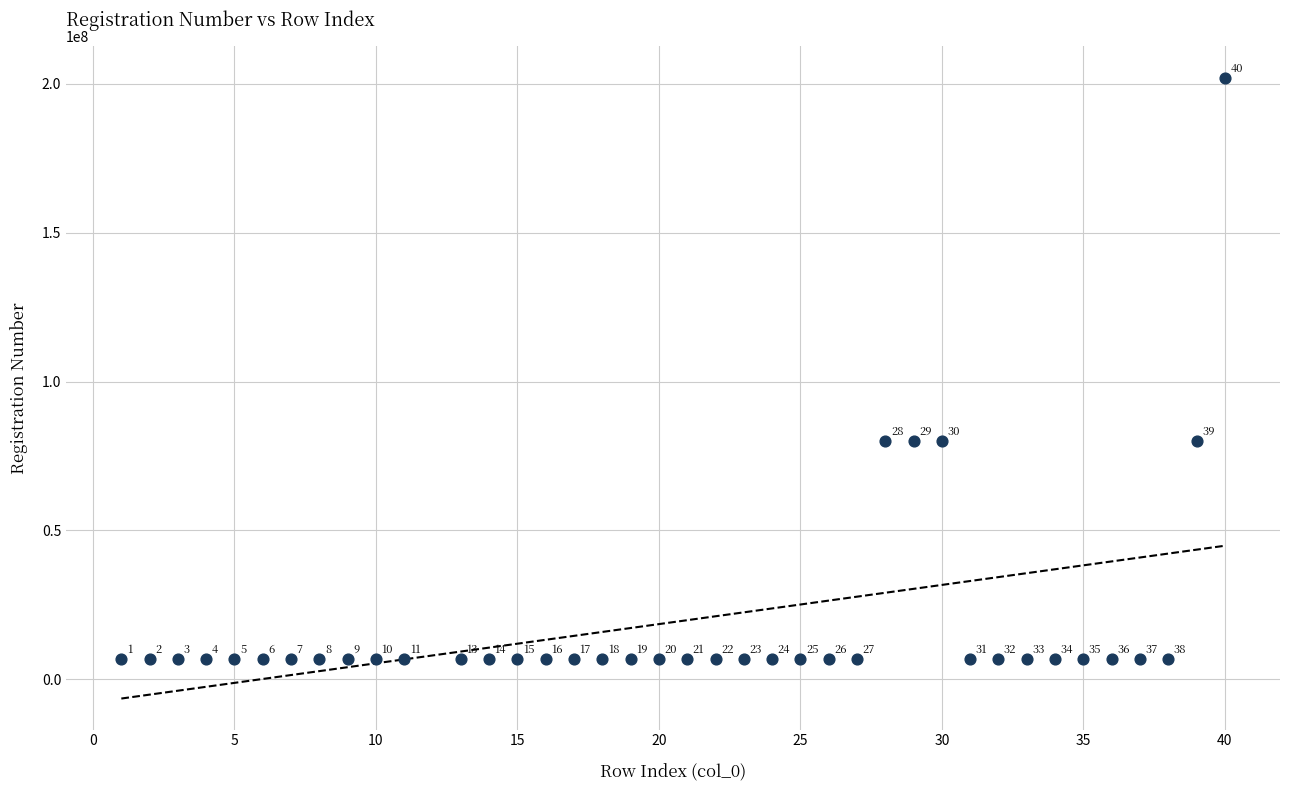

What Y value in the scatter plot is closest to 104550523?

80100042